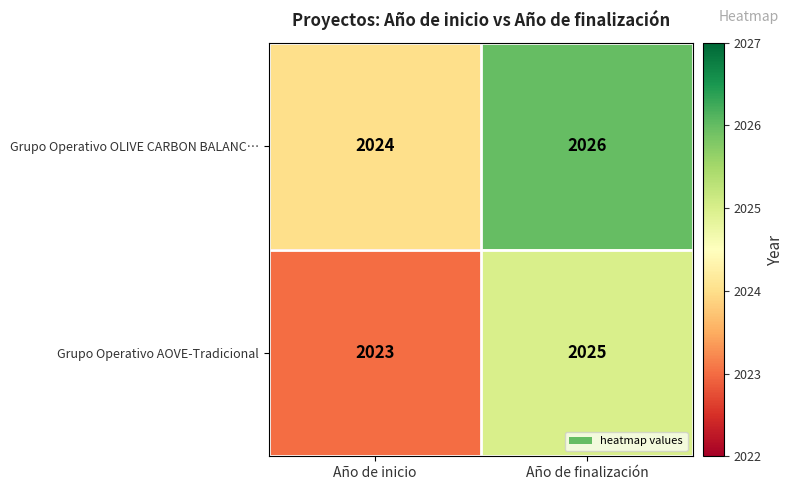

True or false: Grupo Operativo OLIVE CARBON BALANC… has a value of 2026 at Año de finalización.

True